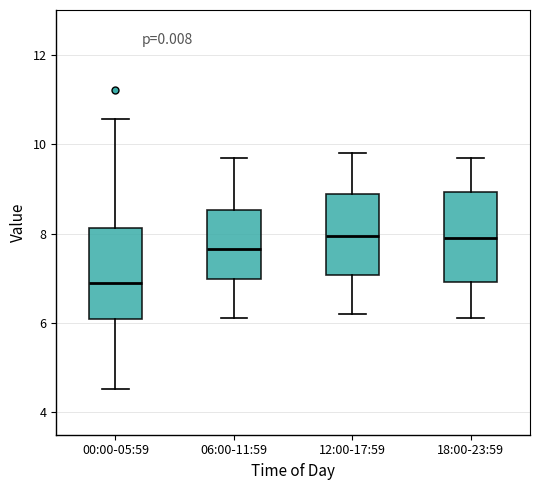

Reading left to right, read every box against the y-axis: the position of its median line, the range the box covers, and the ends of its whiskers. The values are not printed on the chart, so give them approximately, as read against the axis.

00:00-05:59: median 7.0, box 6.0 to 8.2, whiskers 4.6 to 10.6
06:00-11:59: median 7.6, box 7.0 to 8.6, whiskers 6.2 to 9.8
12:00-17:59: median 8.0, box 7.0 to 8.8, whiskers 6.2 to 9.8
18:00-23:59: median 8.0, box 7.0 to 9.0, whiskers 6.2 to 9.8